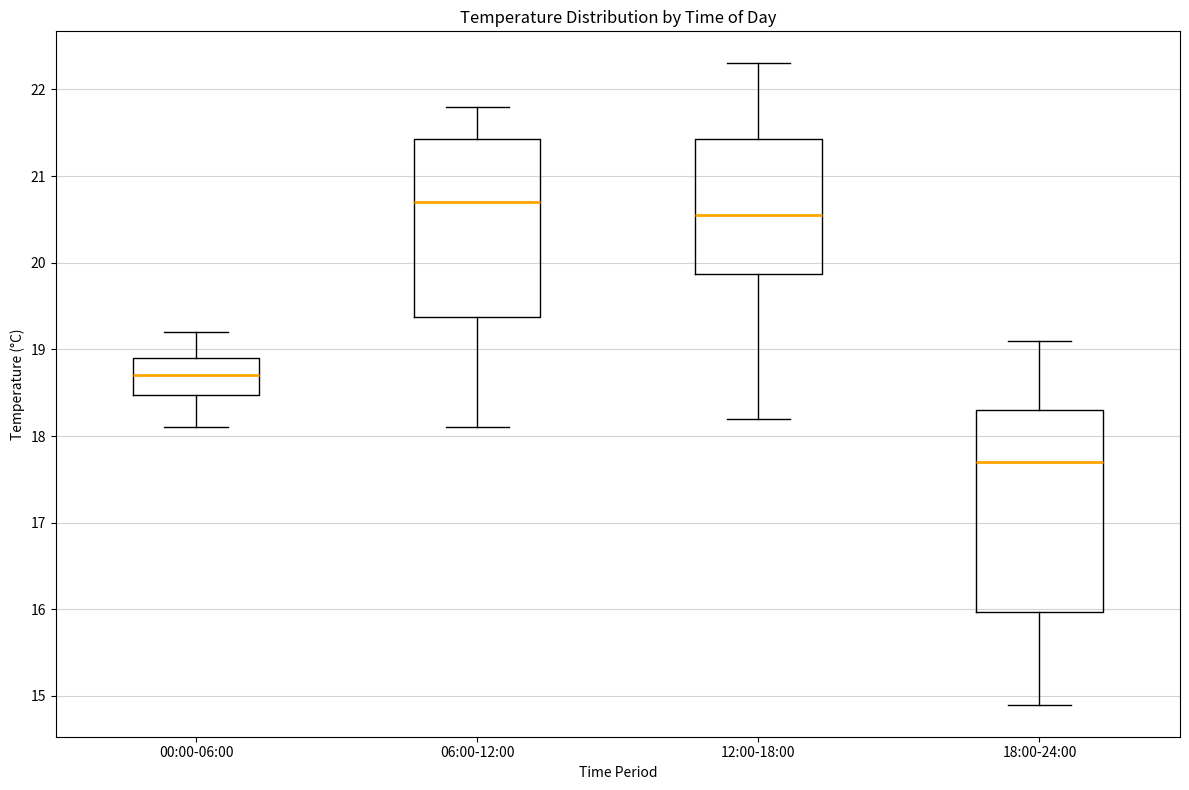

Comparing the boxes themselves (not the whiskers), which one is the tallest?

18:00-24:00